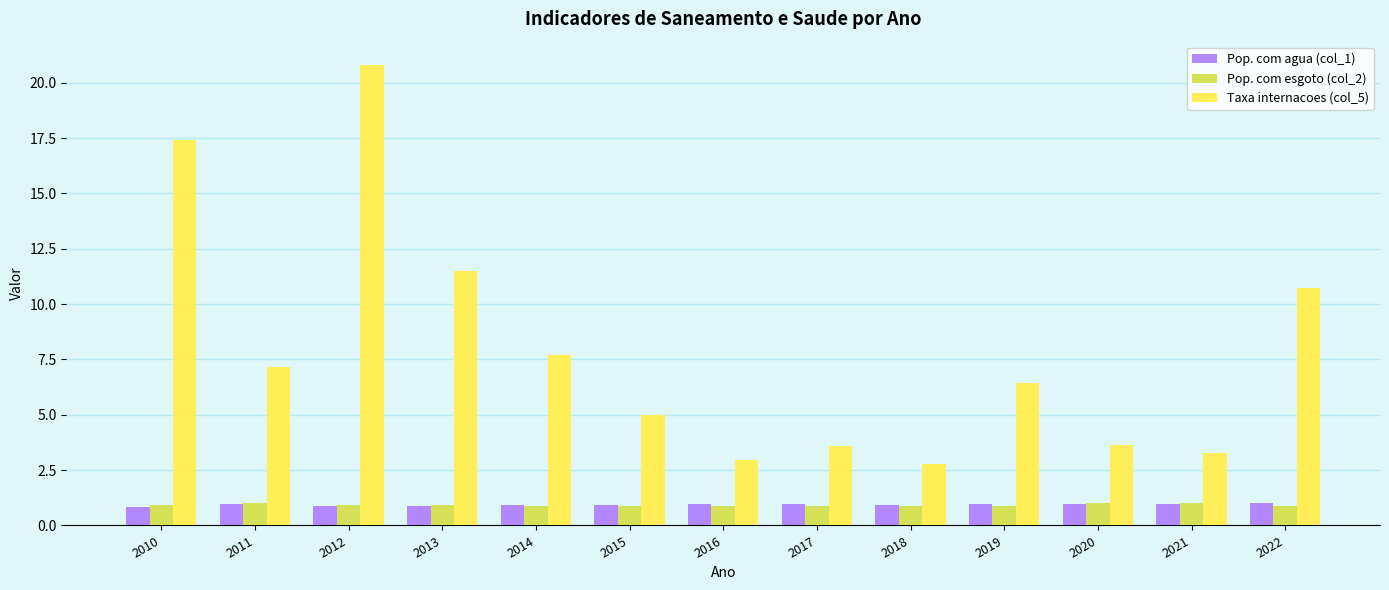

Which series has the largest total across all categories?

Taxa internacoes (col_5)